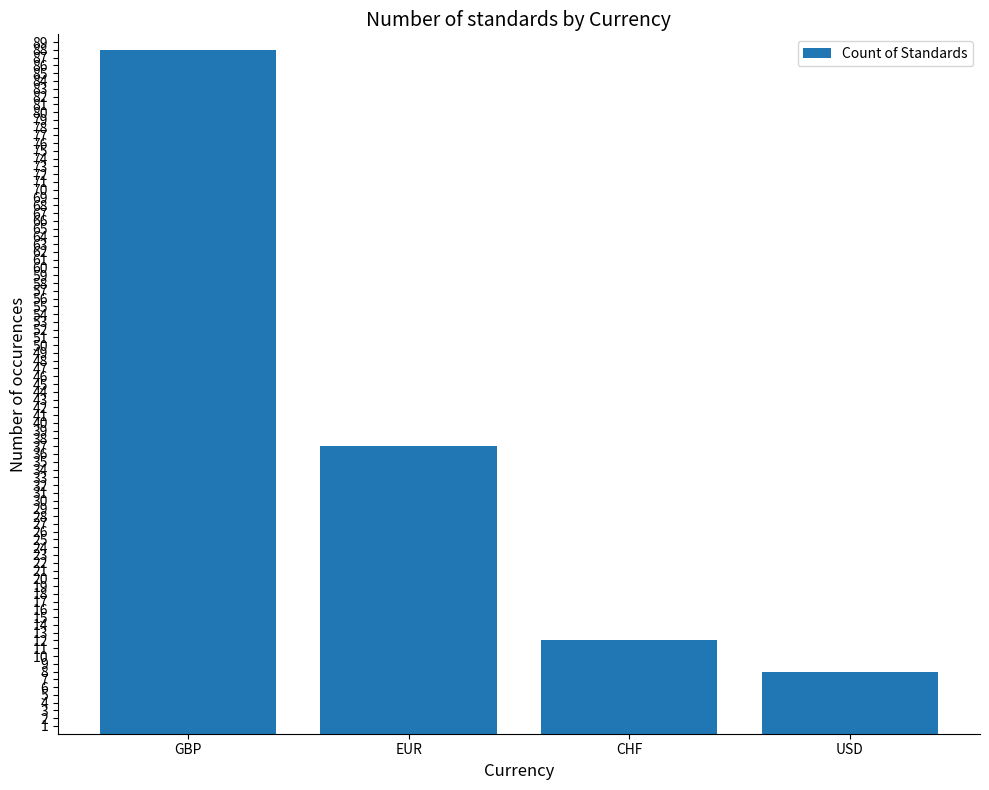

List the labels in order of value, largest first.

GBP, EUR, CHF, USD